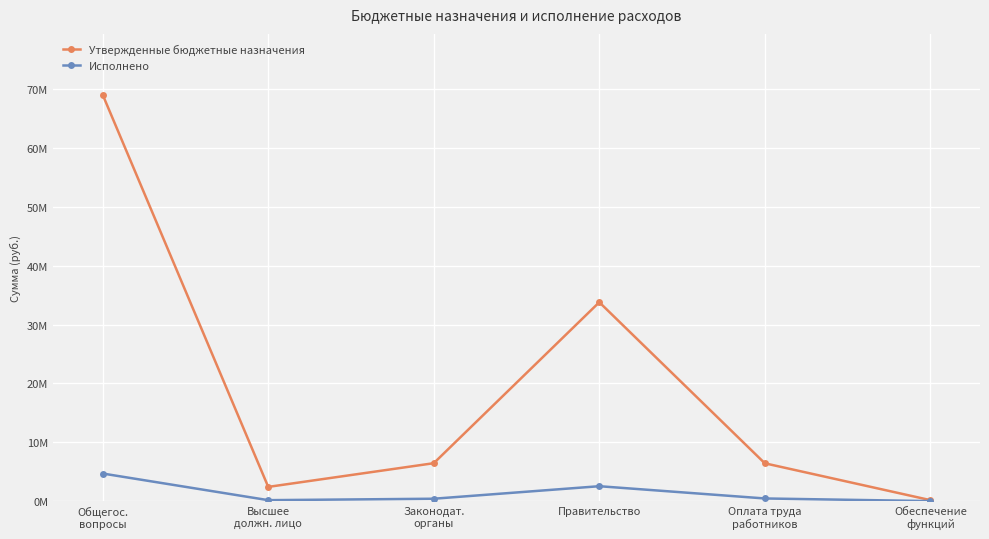

Which series changed the most between Общегос.
вопросы and Оплата труда
работников?

Утвержденные бюджетные назначения